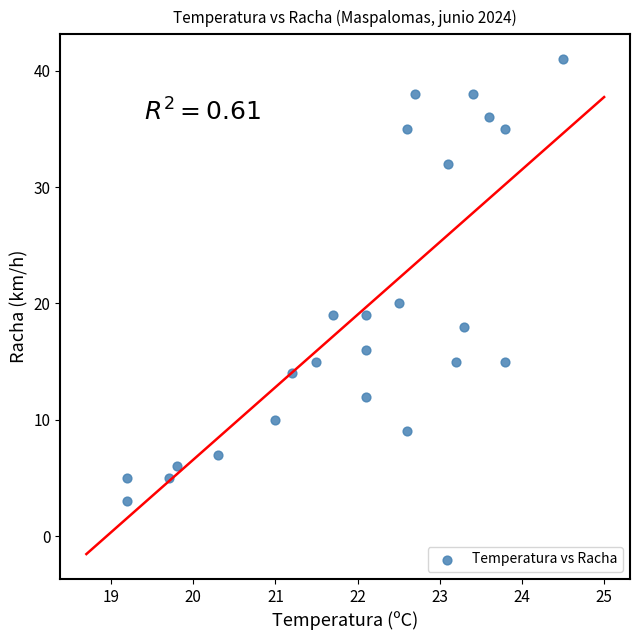

What is the range of Y values (max minus min)?

38